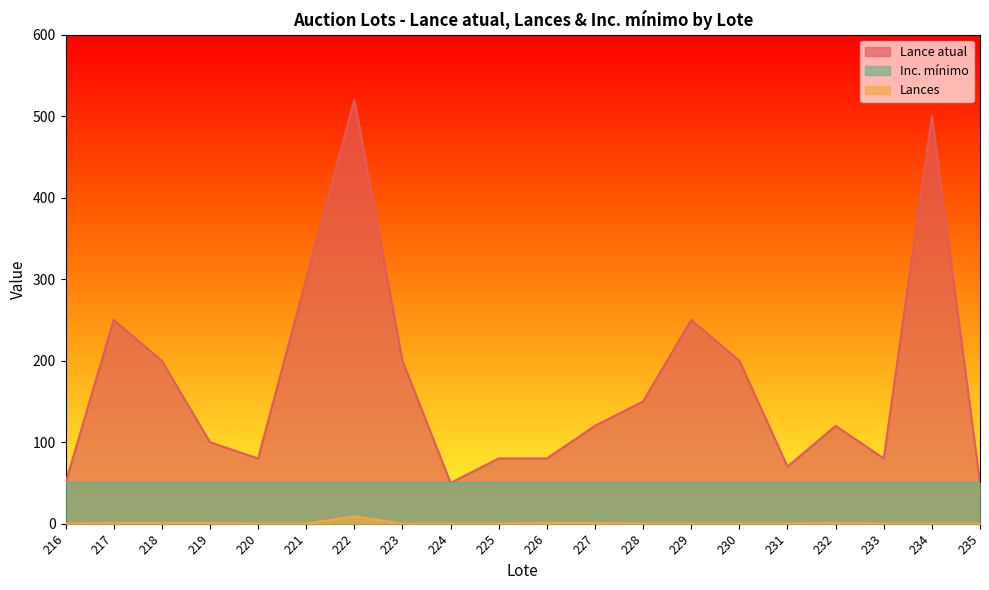

What is the difference between the highest and lowest values at 222?

511